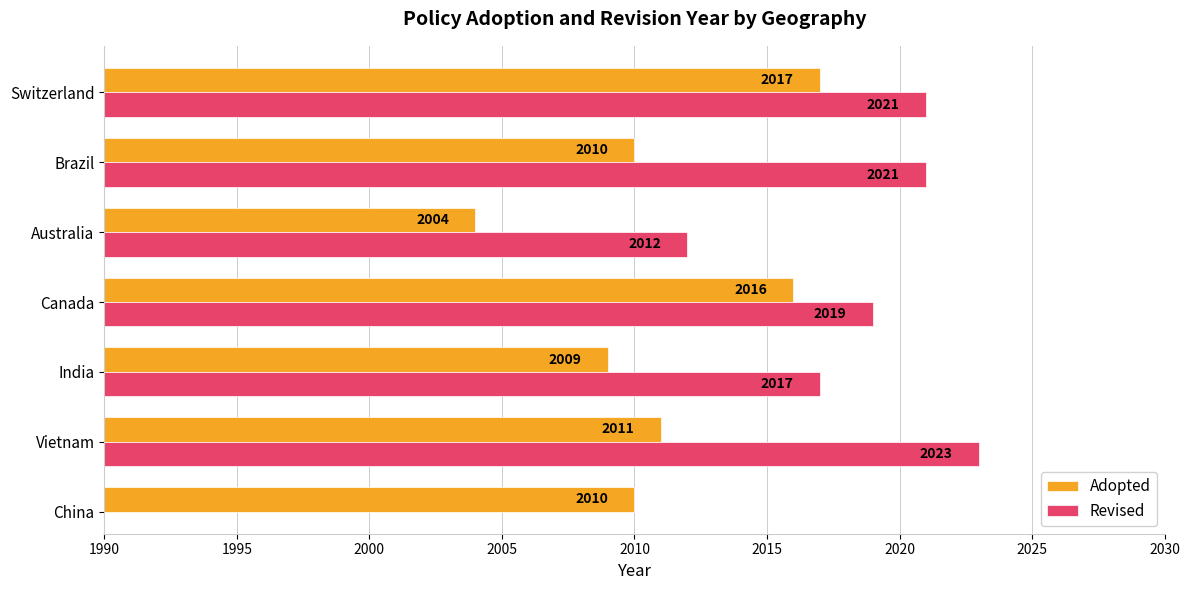

Which series has the largest total across all categories?

Adopted